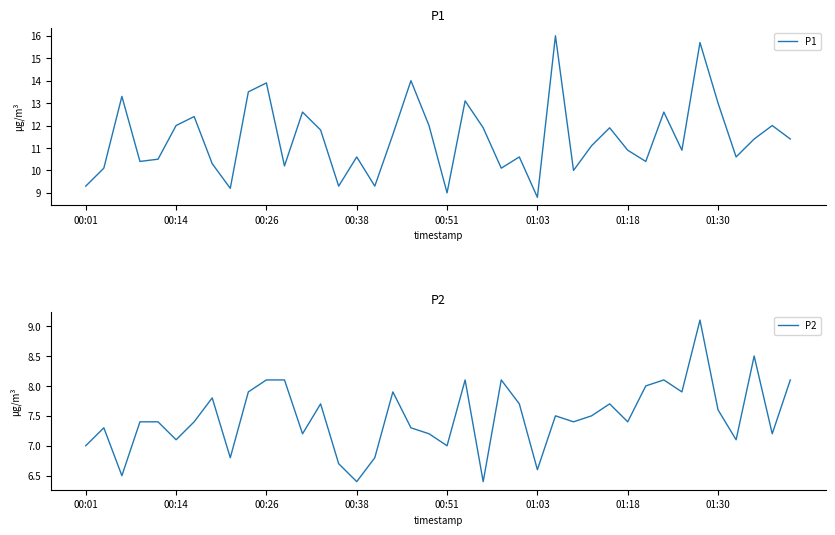

What is the minimum value for P1?

8.8